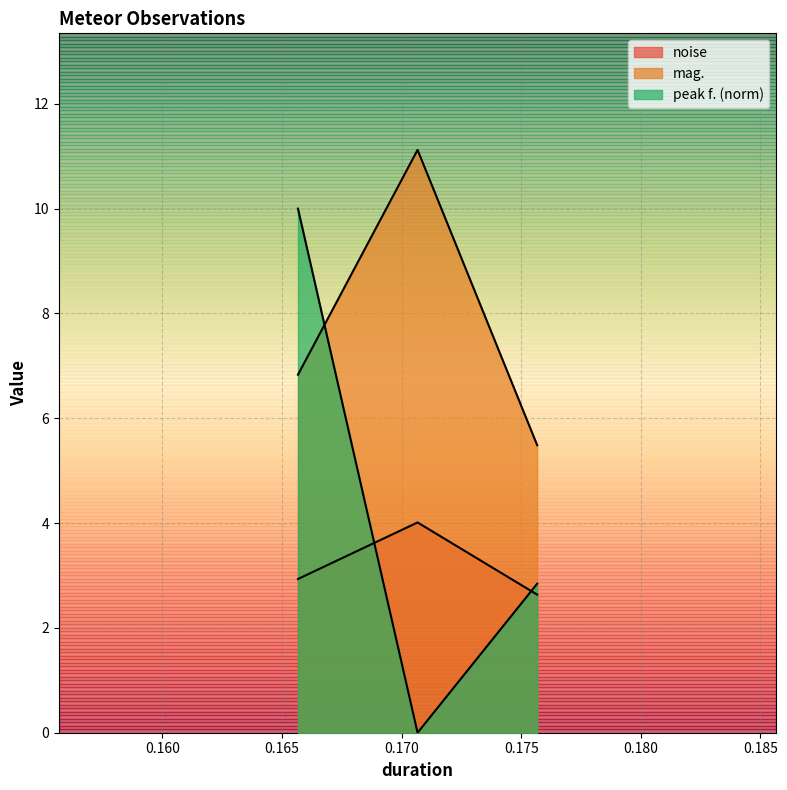

True or false: noise has a value of 4.5 at 0.170667.

False